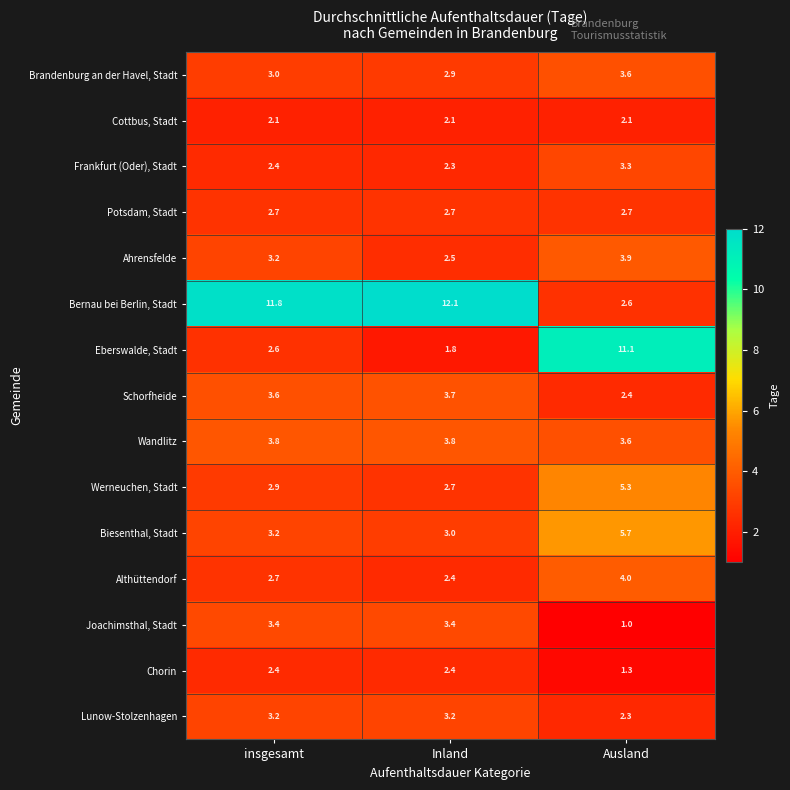

At which category does the chart reach its minimum across all series?

Ausland